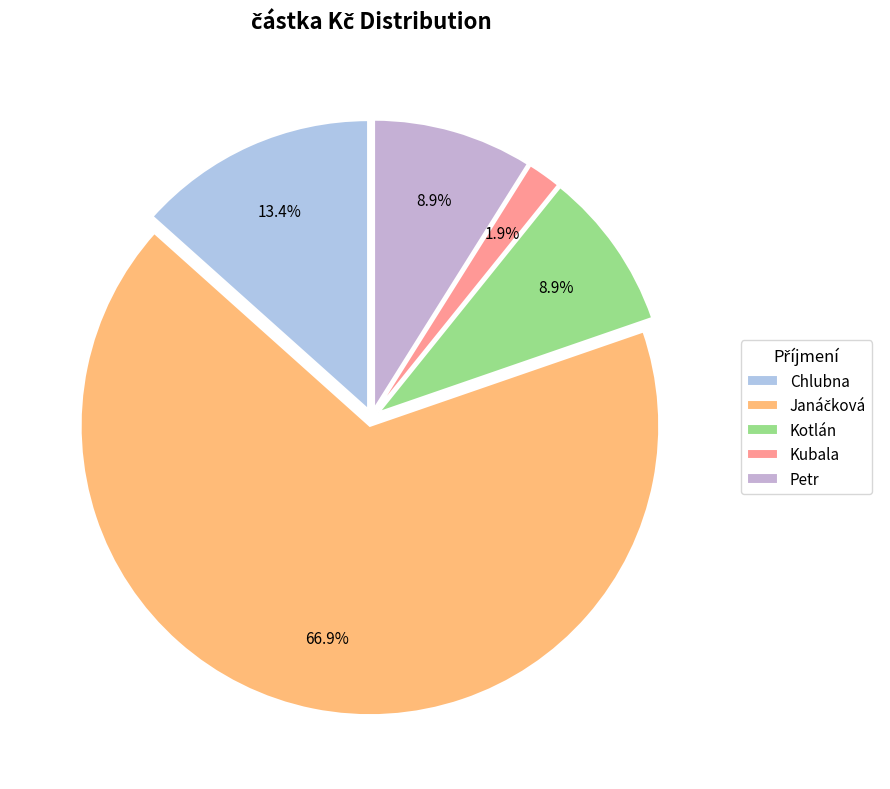

To the nearest percent, what is the difference between the largest and smallest slice percentages?

65%